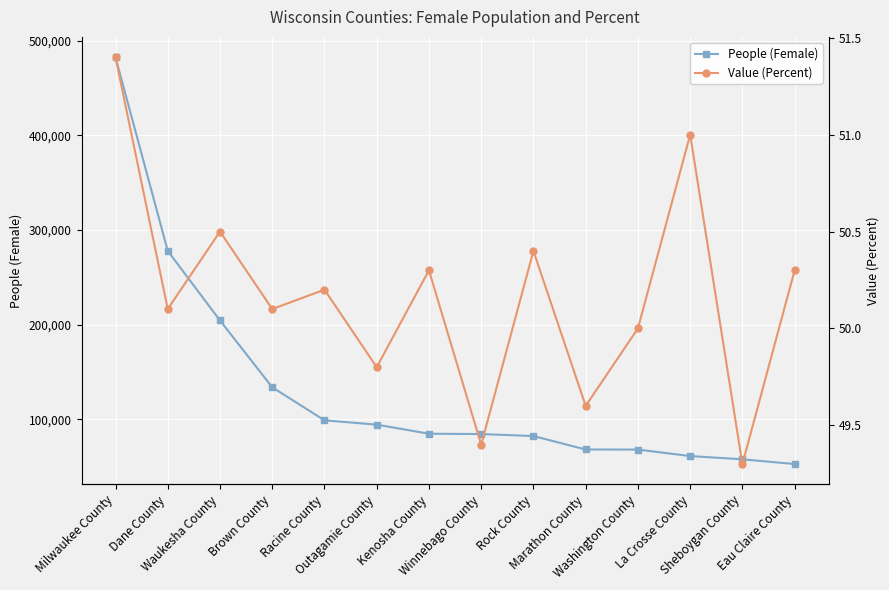

How many data points does each series have?

14